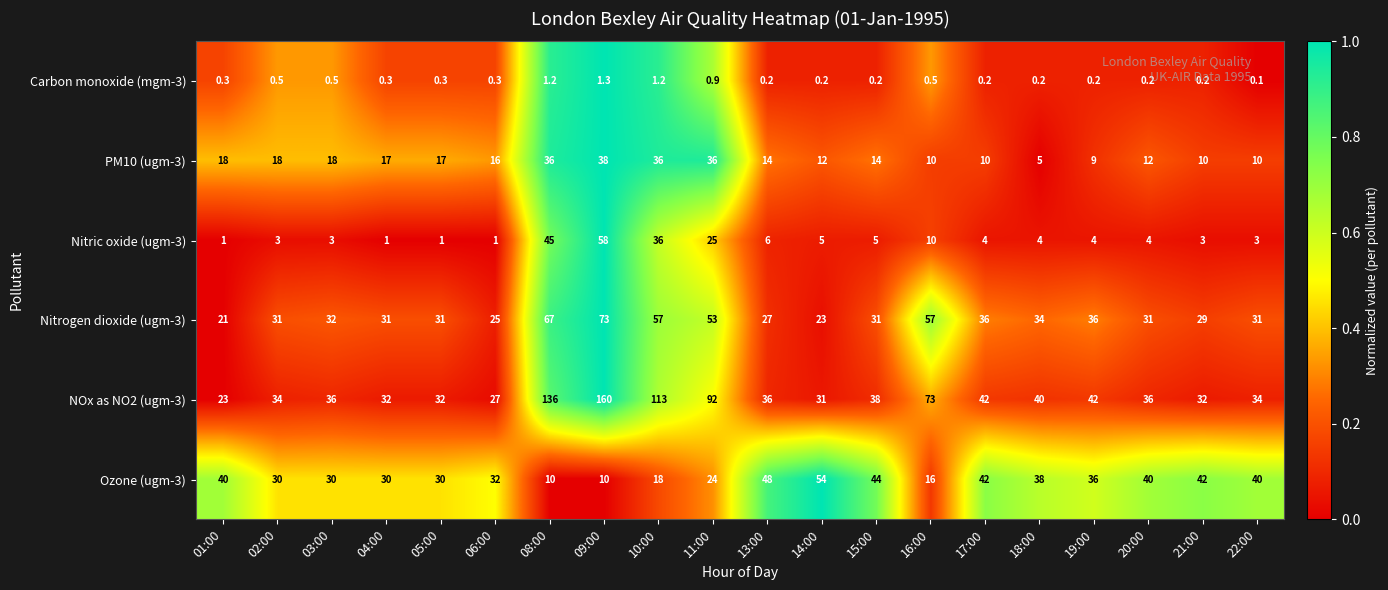

At which category is the sum across all series the highest?

09:00